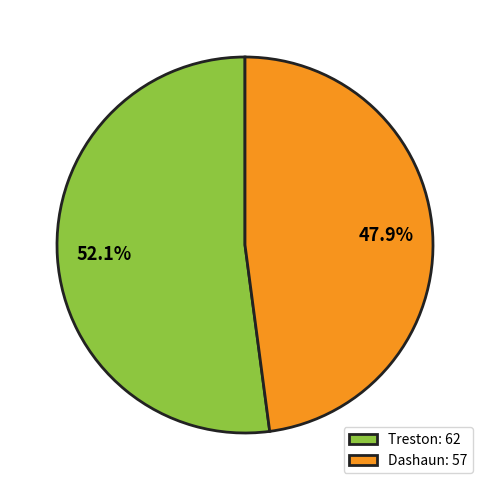

Is the sum of Dashaun and Treston greater than half?

Yes